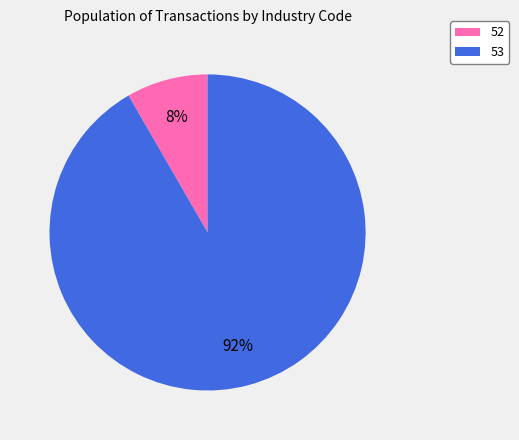

Do 53 and 52 together represent more than half of the pie?

Yes